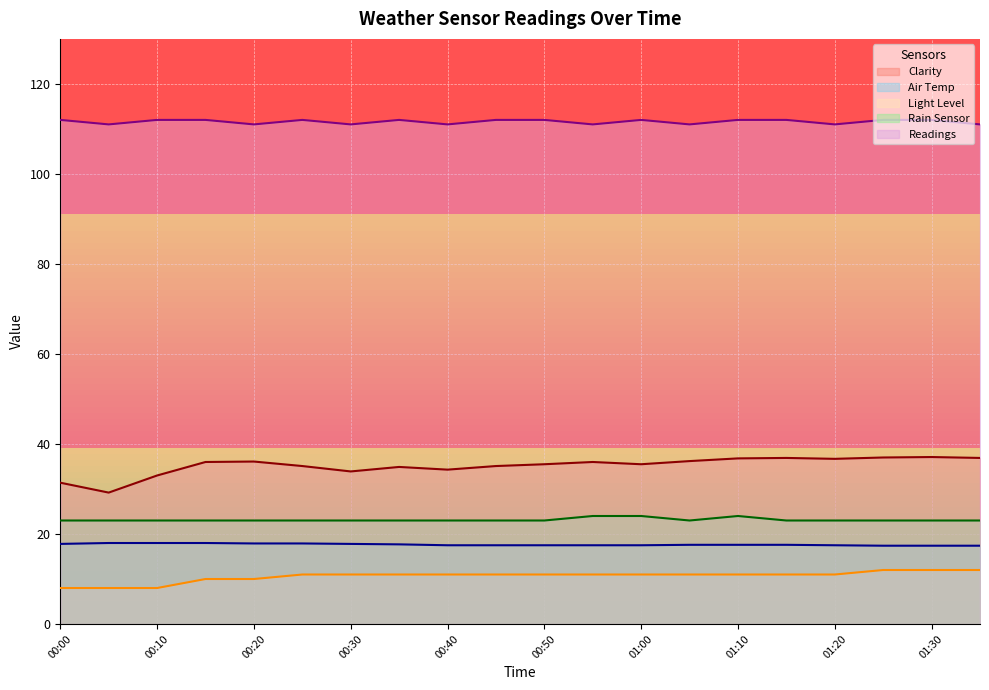

What is the total value across all series at 01:10?

201.4